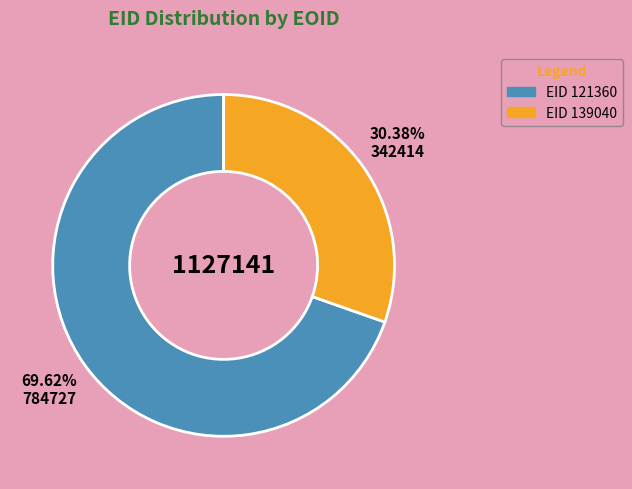

Is there a majority slice in this chart?

Yes